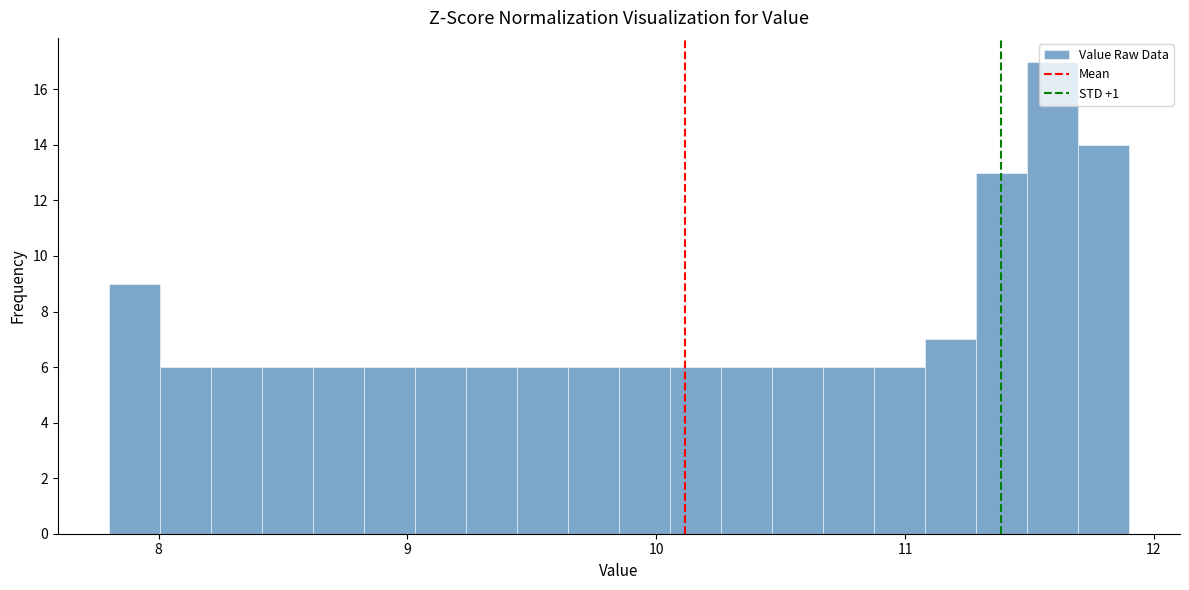

Around what value on the x-axis is the tallest bar? Give the approximate position of its centre, as read against the axis.

11.6